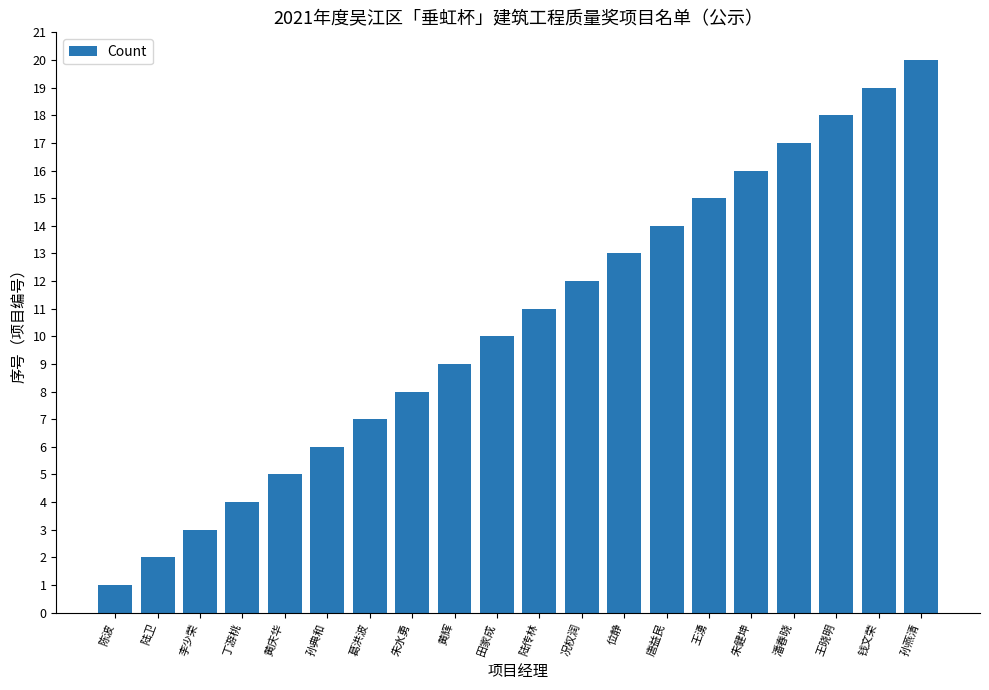

What is the value of the 19th bar from the left?

19